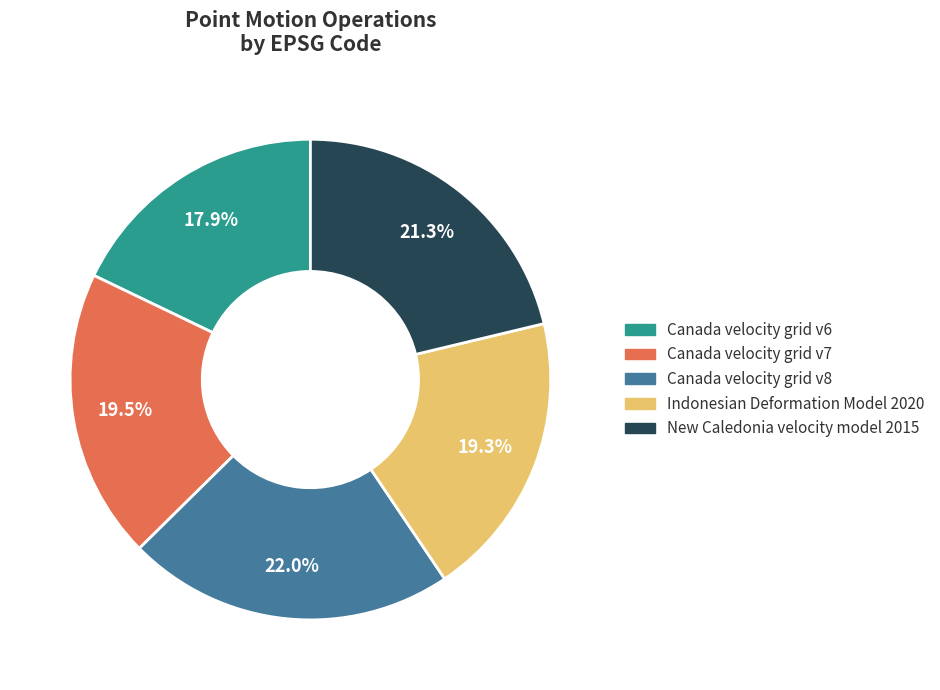

How many slices are in this pie chart?

5